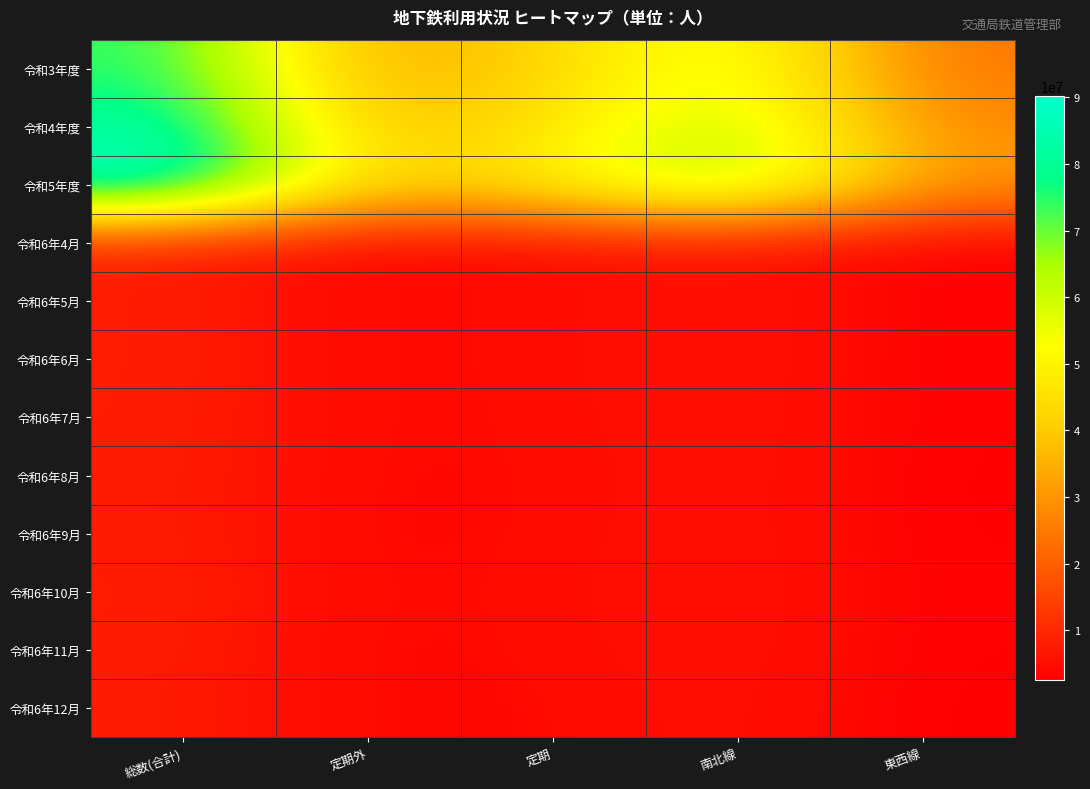

Which has a higher value, 定期外 or 総数(合計)?

総数(合計)